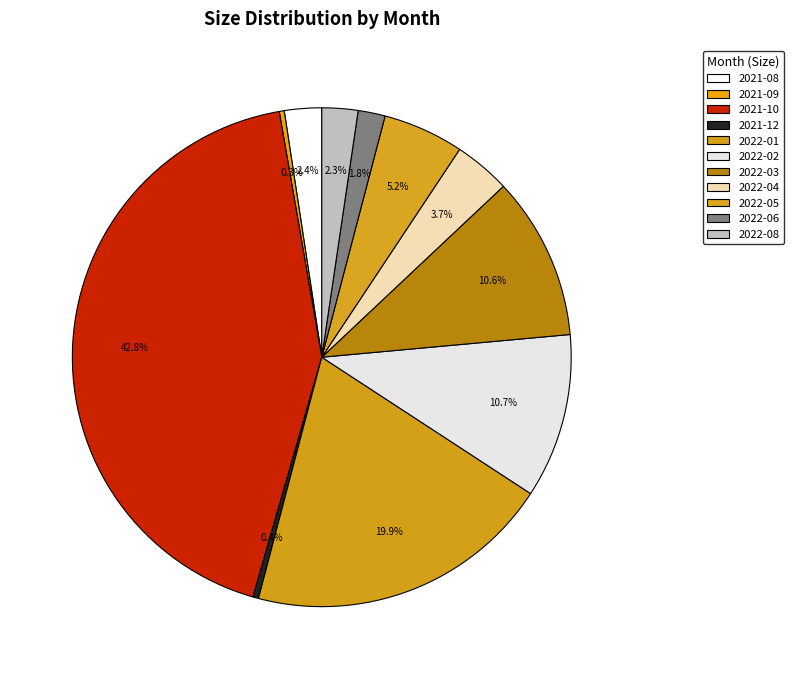

What percentage is NOT represented by 2022-04?

96.3%